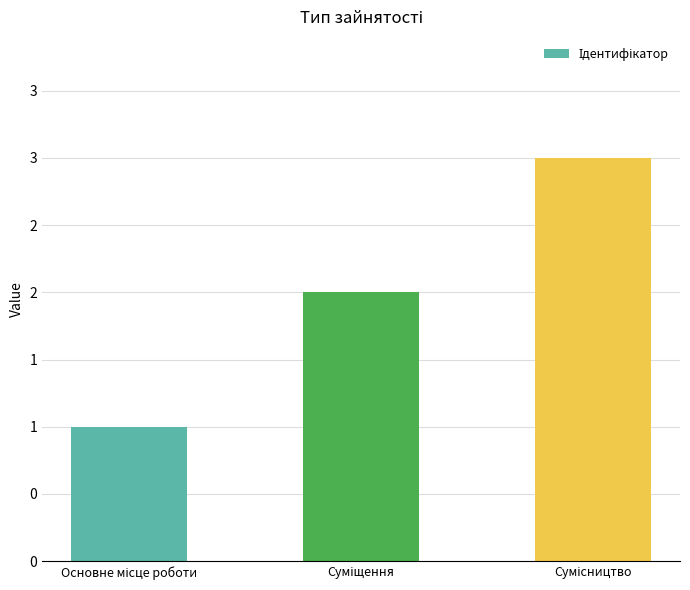

Rank the categories by value from lowest to highest.

Основне місце роботи, Суміщення, Сумісництво